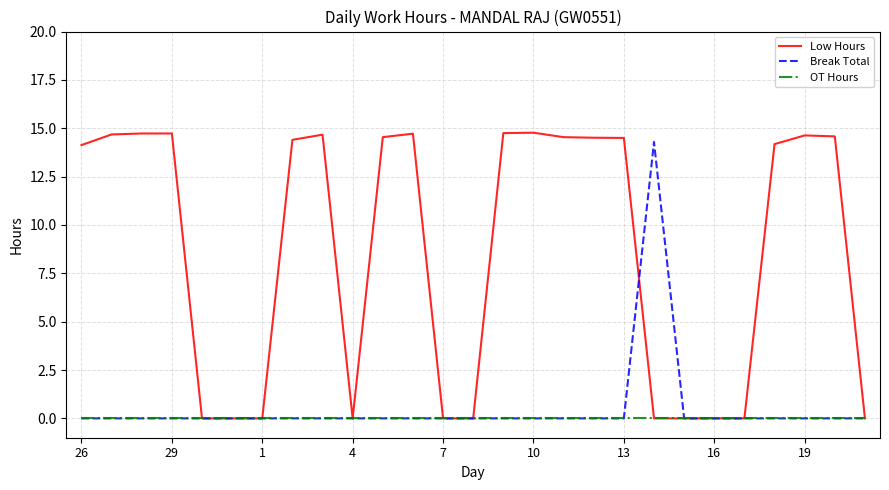

What is the highest value of the Break Total series?

14.3